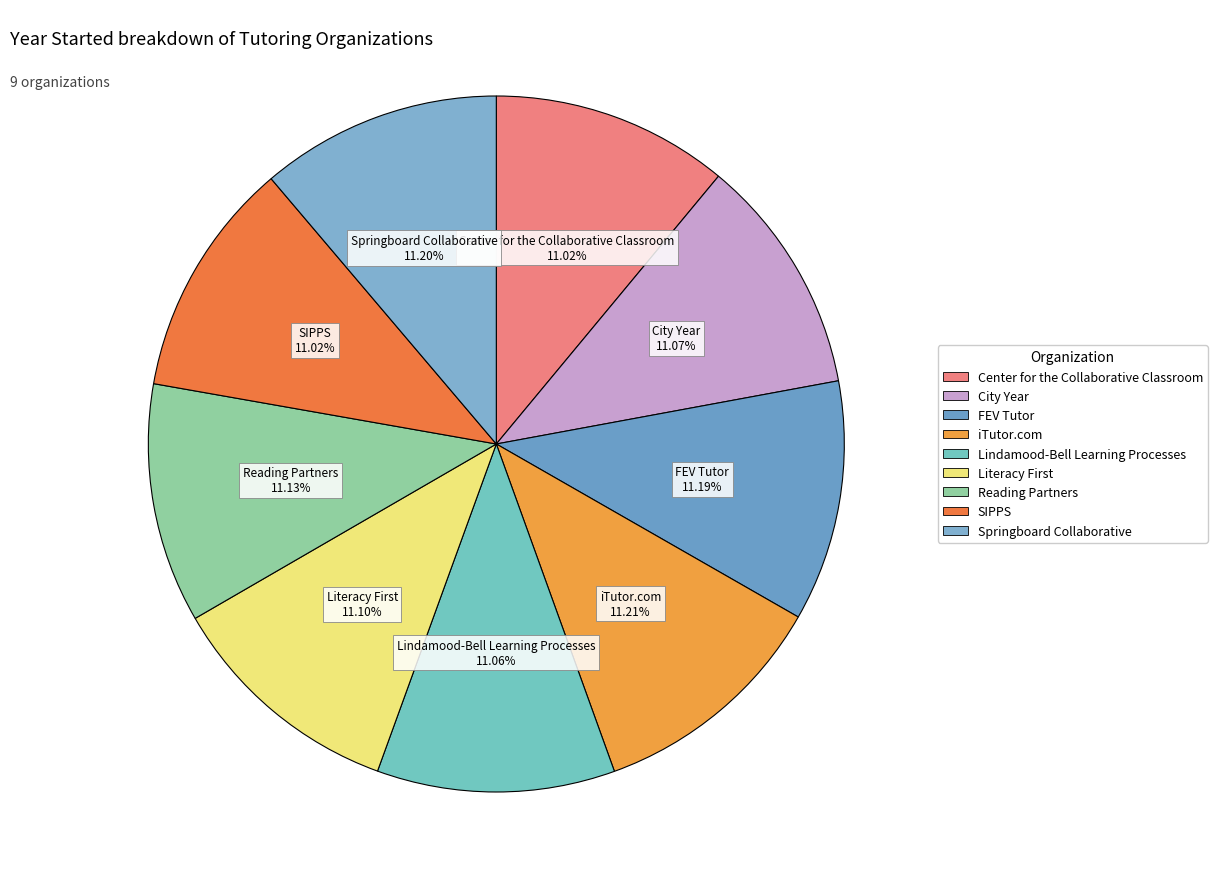

Does Center for the Collaborative Classroom account for over 50% of the chart?

No